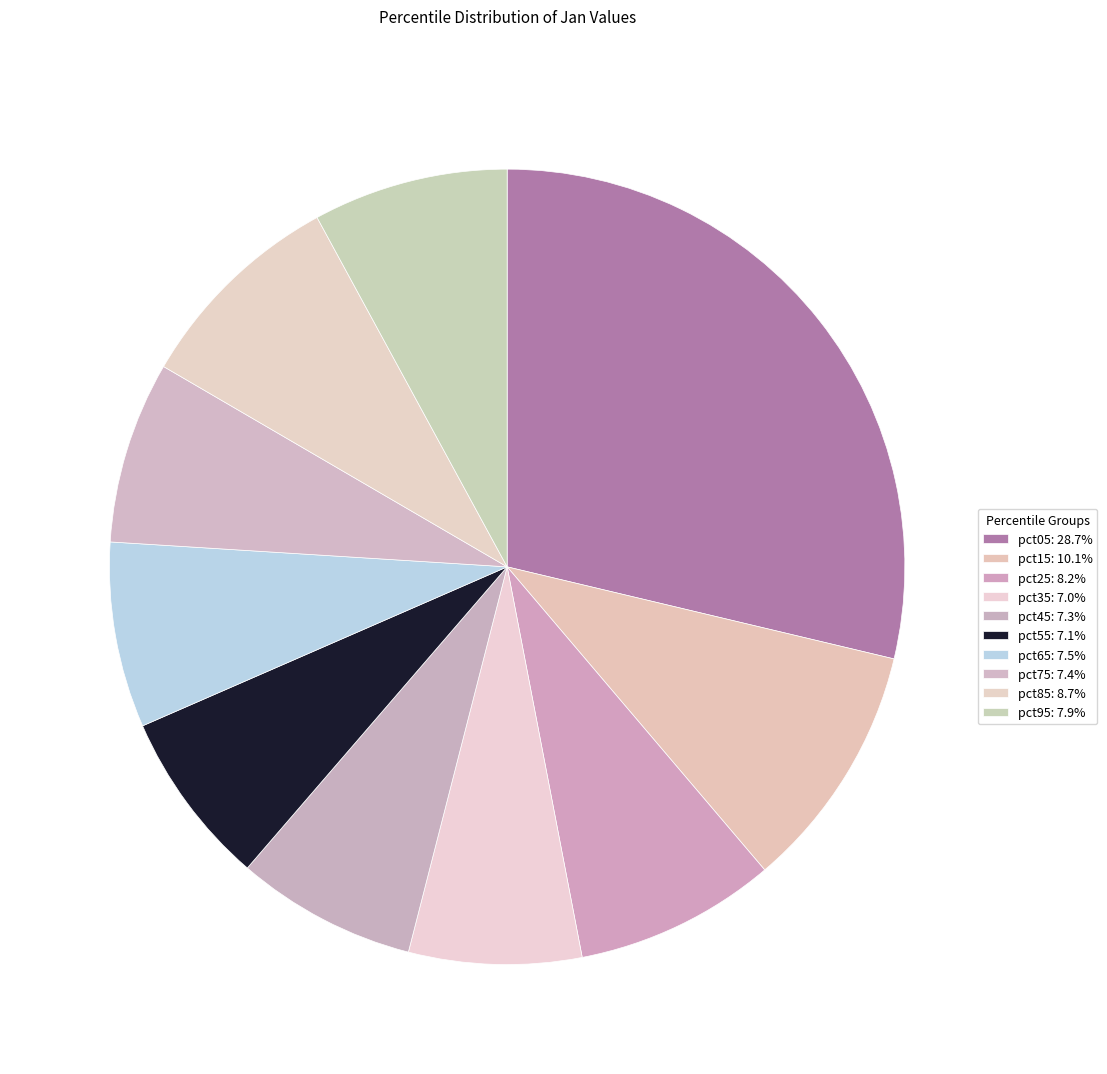

Is there a majority slice in this chart?

No